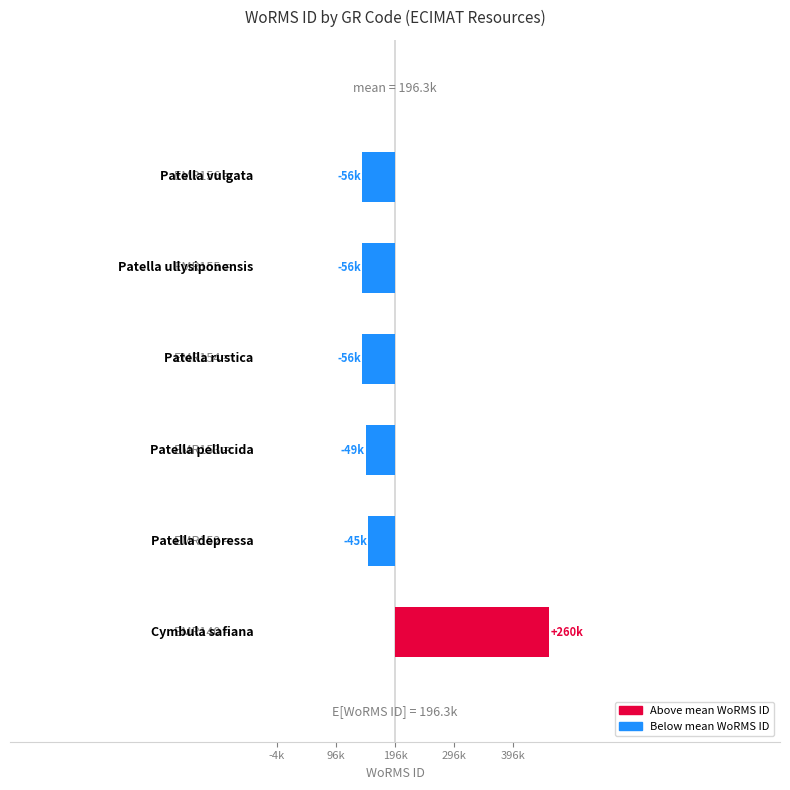

What is the sum of the values at EMR156 and EMR155?

-111146.7